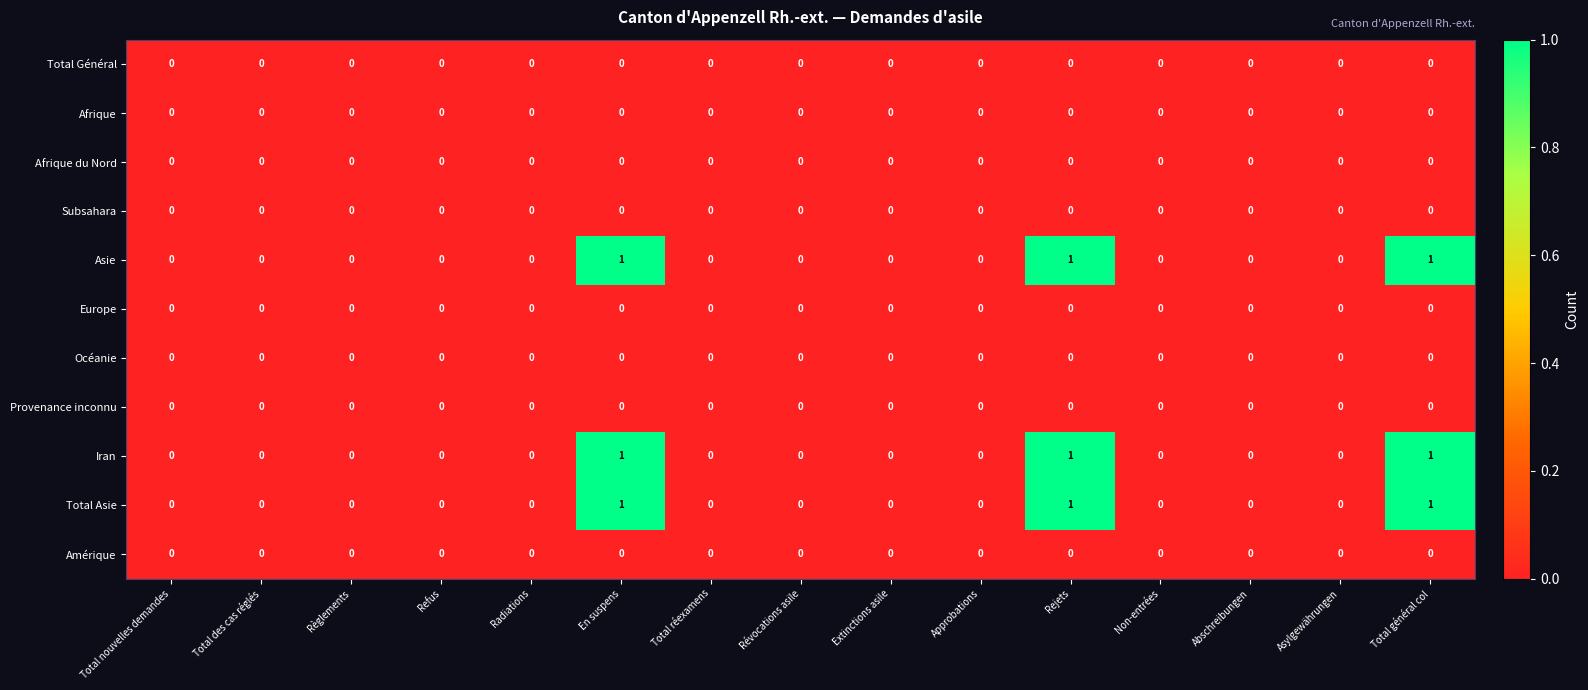

True or false: Total Asie has a value of 2 at Rejets.

False